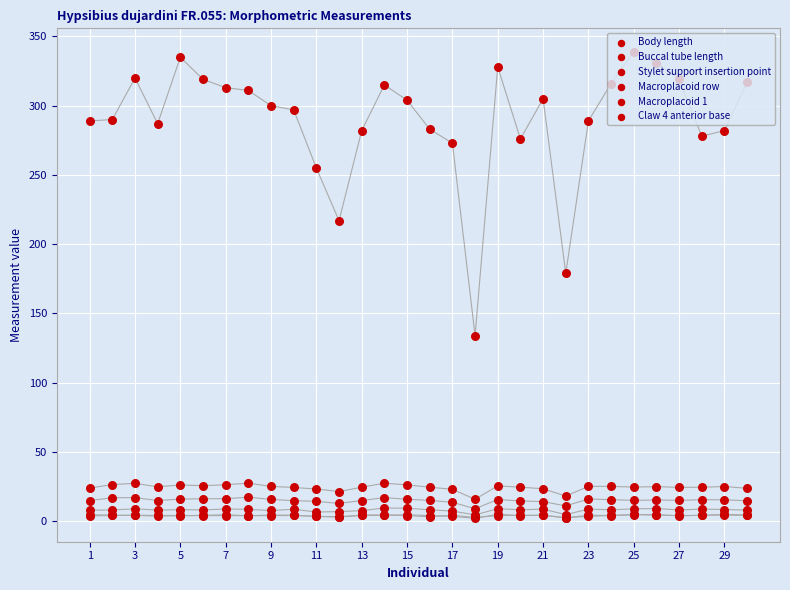

At how many categories does at least one series exceed 157?

29